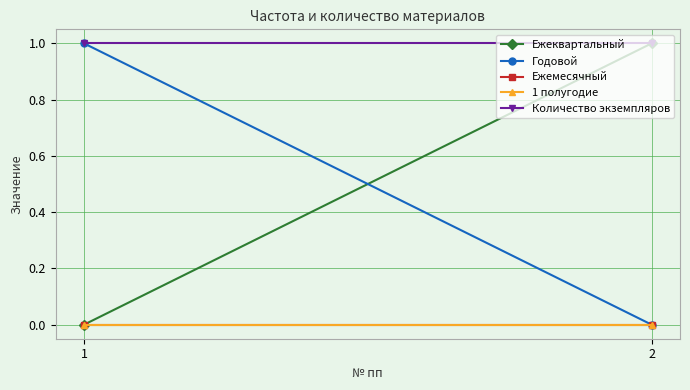

Reading right to left, extract all data points from this chart.

Ежеквартальный: 2=1	1=0
Годовой: 2=0	1=1
Ежемесячный: 2=0	1=0
1 полугодие: 2=0	1=0
Количество экземпляров: 2=1	1=1